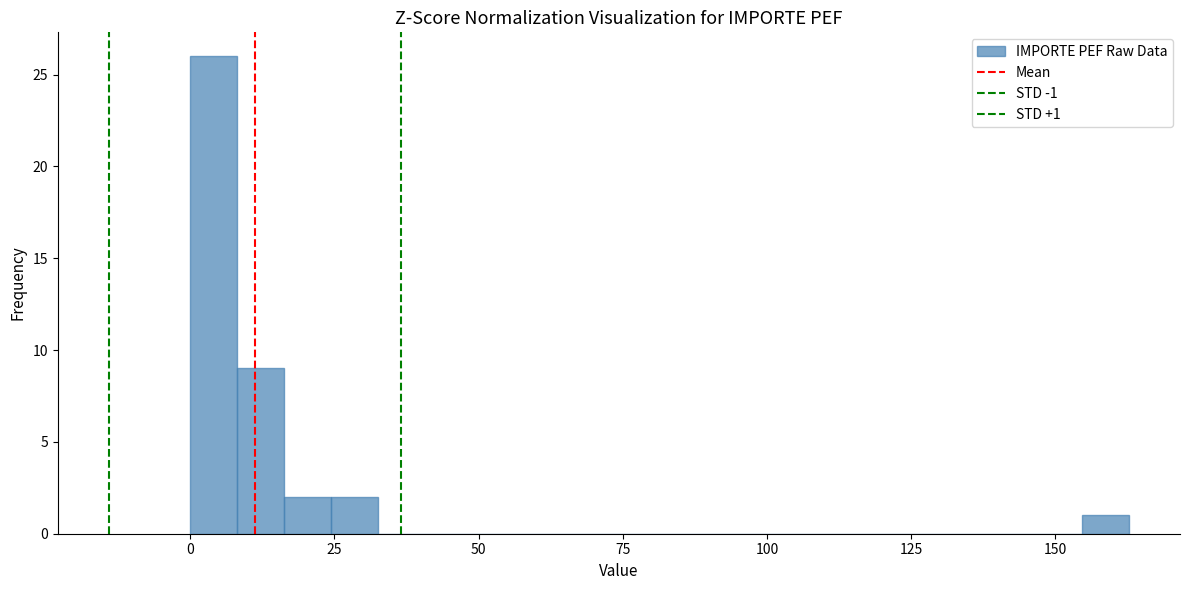

Read against the x-axis, roughly where is the centre of the tallest bar?

5